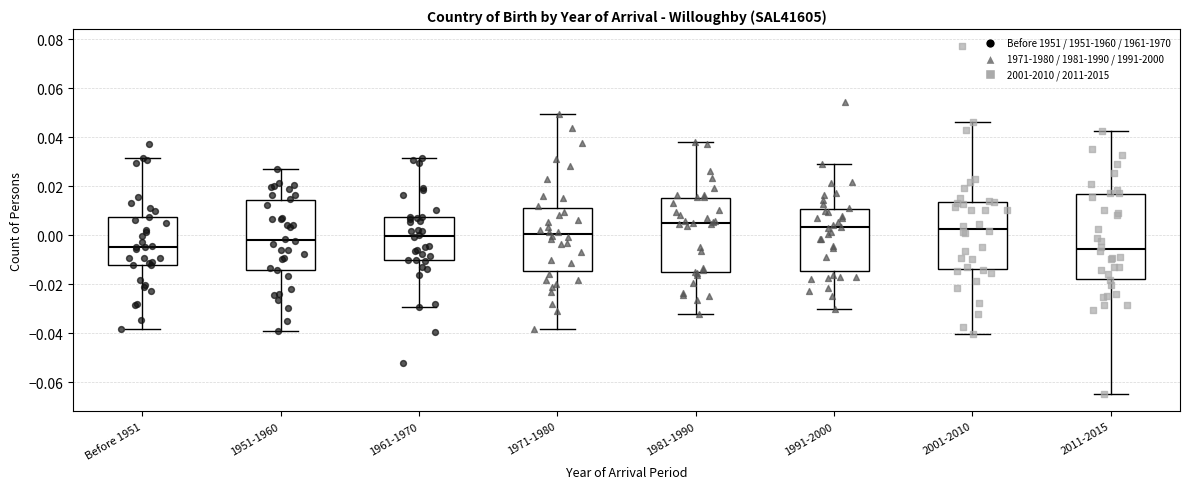

Which box is the tallest, from its lower edge to its upper edge?

2011-2015